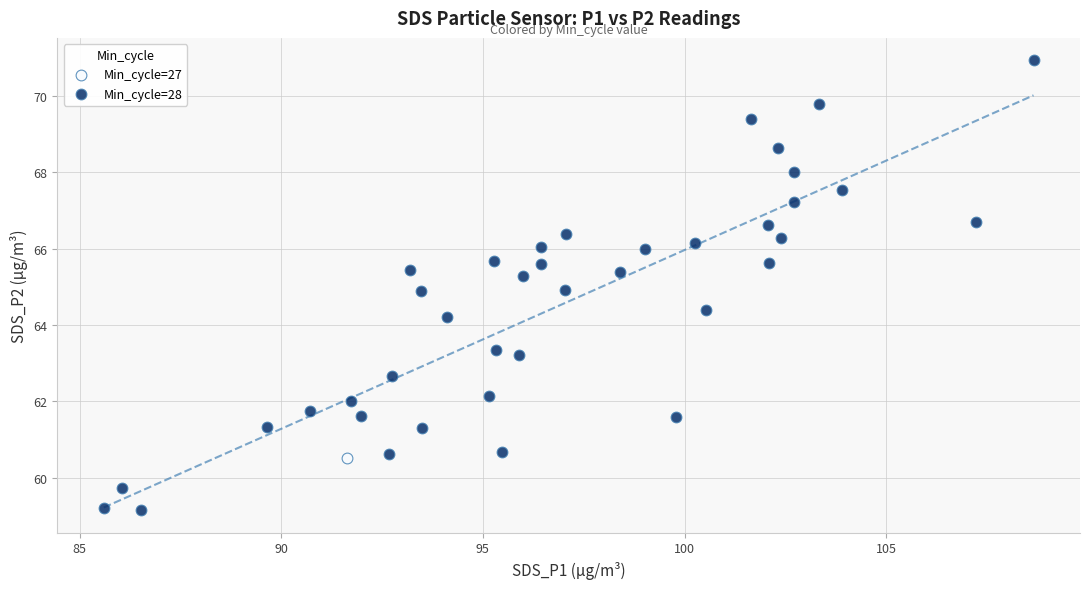

What are all the series names shown in the legend?

Min_cycle=27, Min_cycle=28